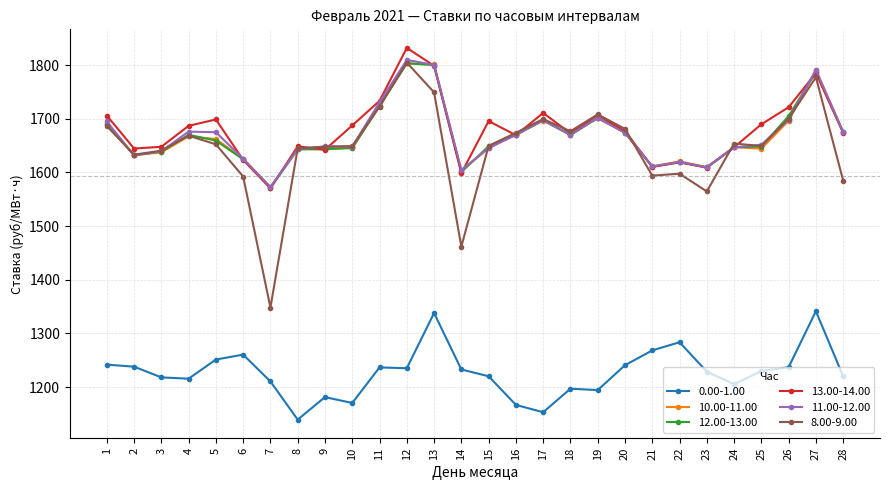

True or false: 10.00-11.00 has more than 1 interior local peaks.

True